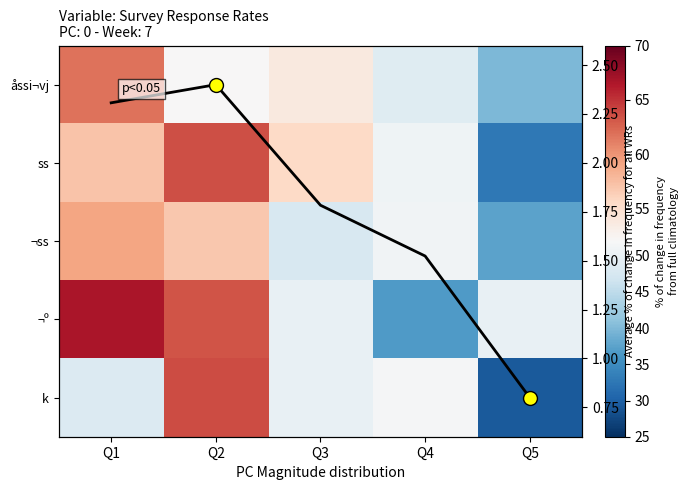

Is it true that k equals 90.4 at Q4?

False